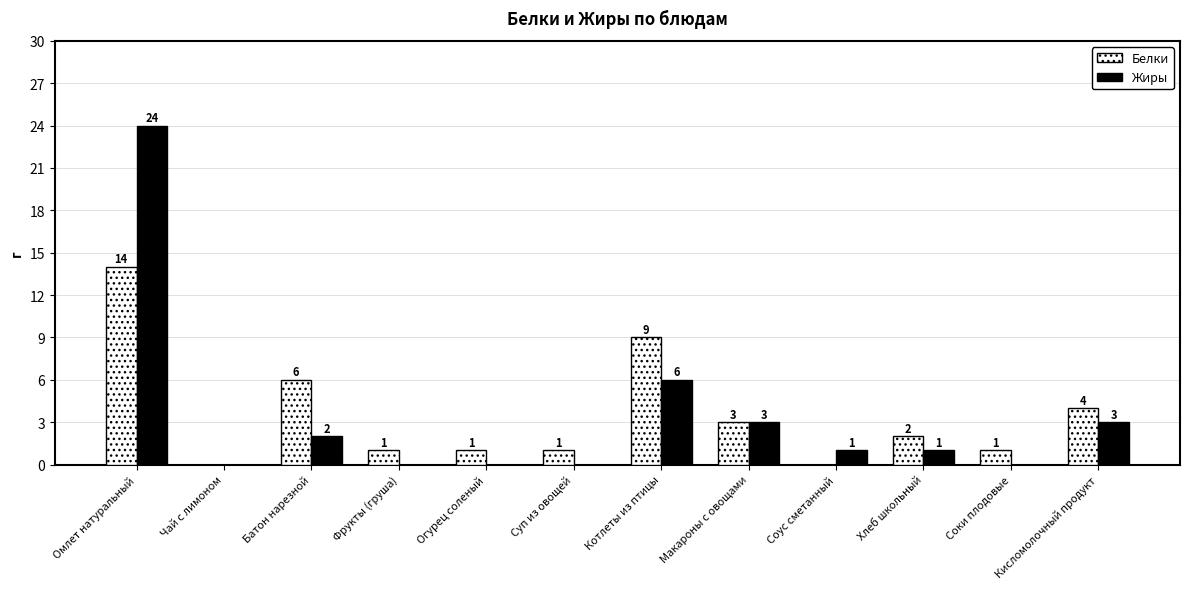

What is the sum of the Белки values at Соки плодовые and Котлеты из птицы?

10